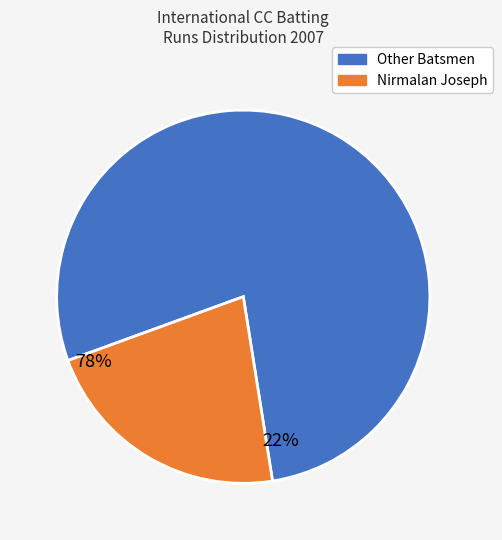

How many segments does this pie chart have?

2